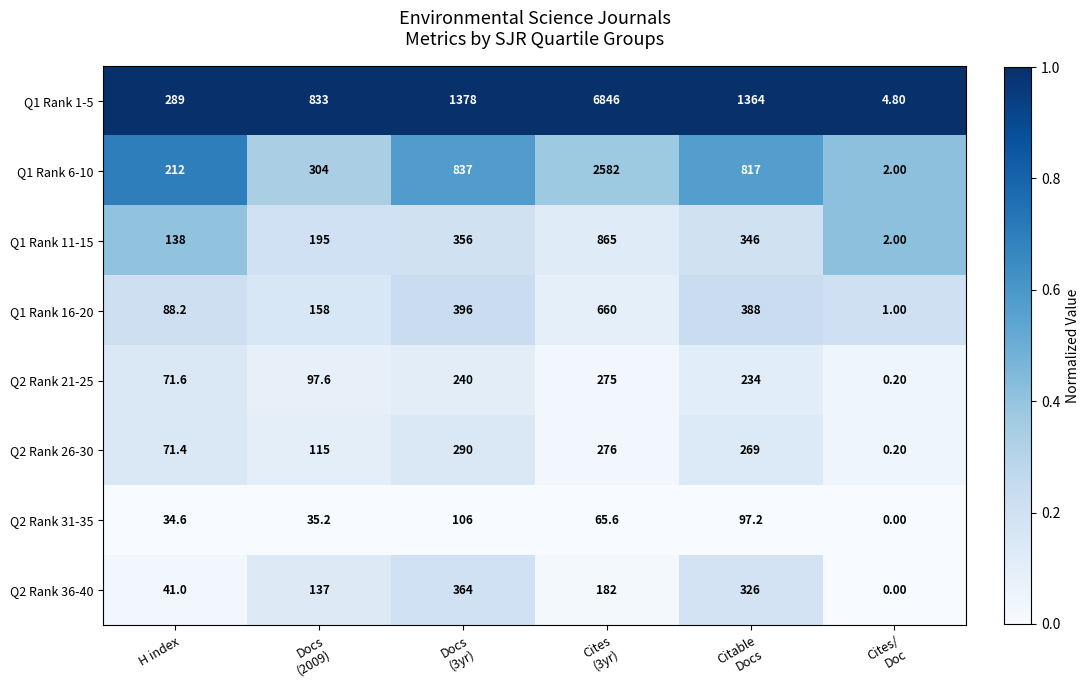

What is the total value across all series at H index?

945.8